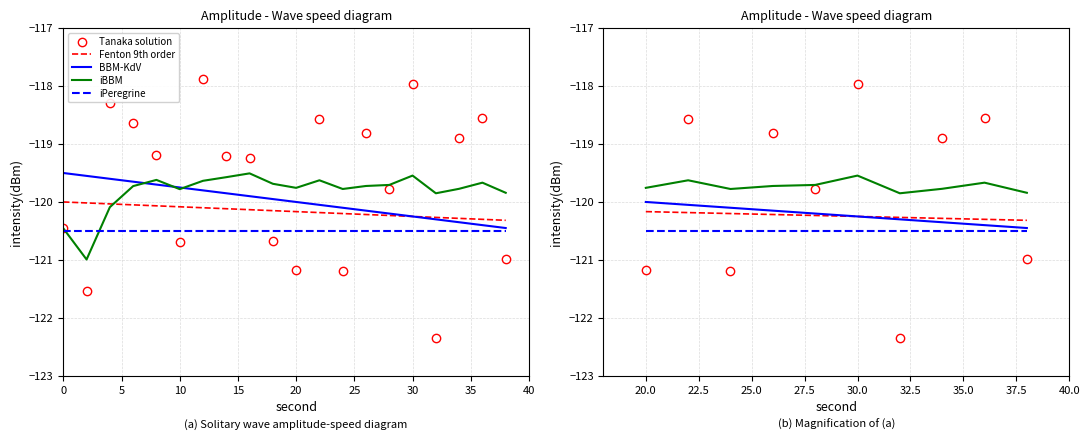

What are all the series names shown in the legend?

Tanaka solution, Fenton 9th order, BBM-KdV, iBBM, iPeregrine